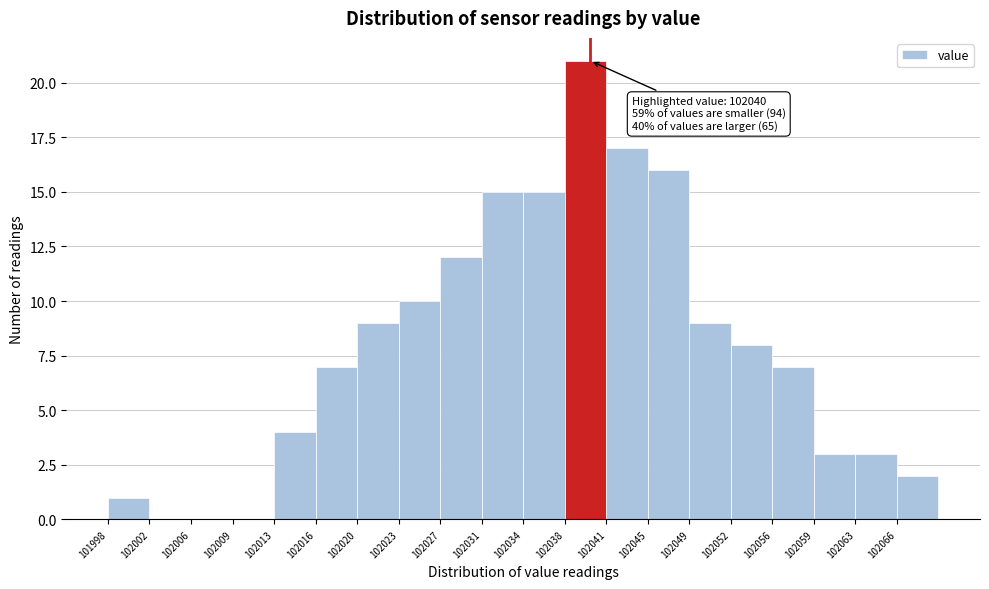

Which range on the x-axis has the tallest bar?

102038.0 to 102041.5